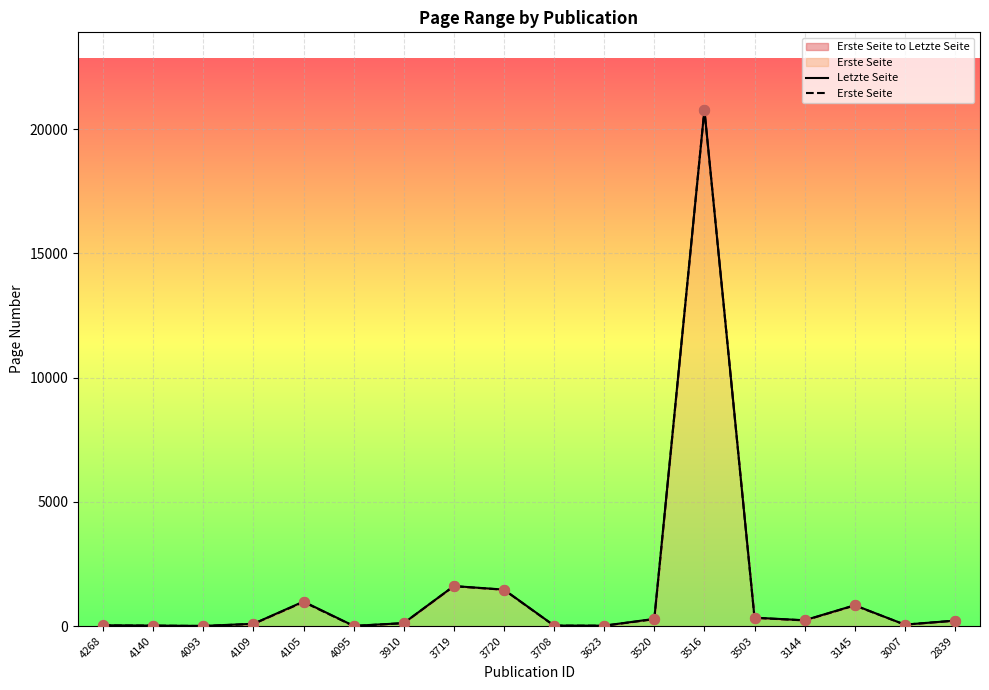

Which series has the largest Y range (max minus min)?

Letzte Seite